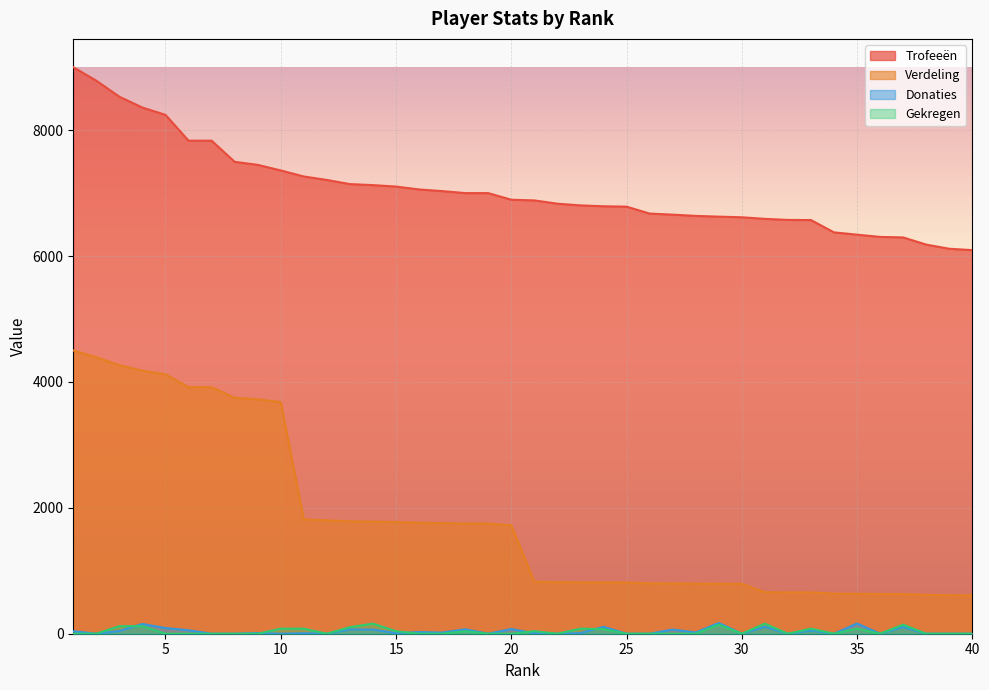

The Trofeeën series shows 10797 at 15. True or false?

False